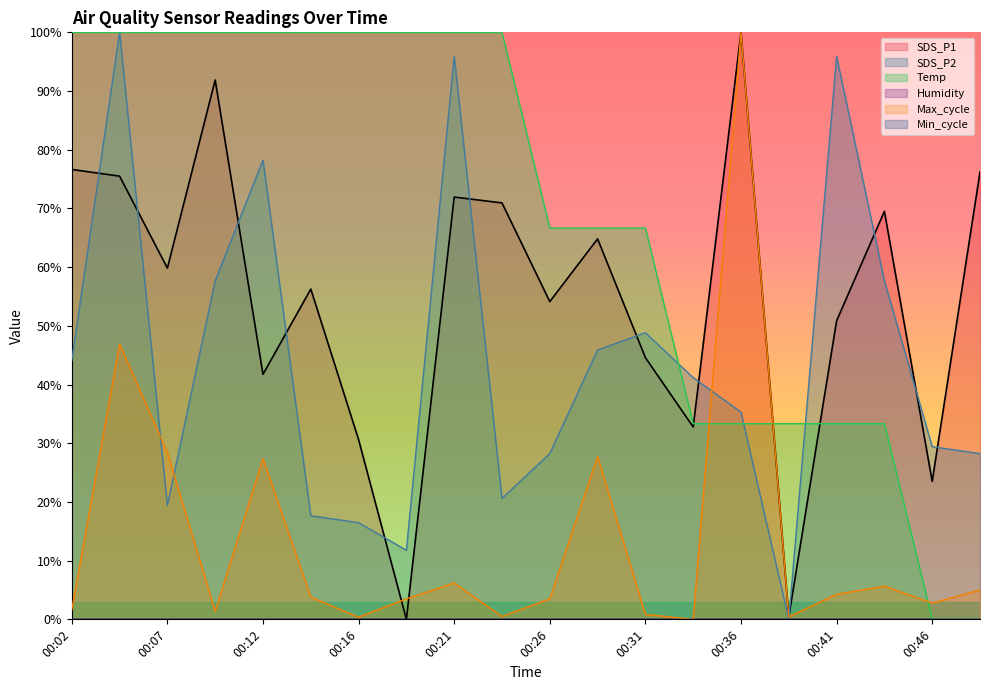

Is it true that Max_cycle equals 0.8 at 00:31?

True